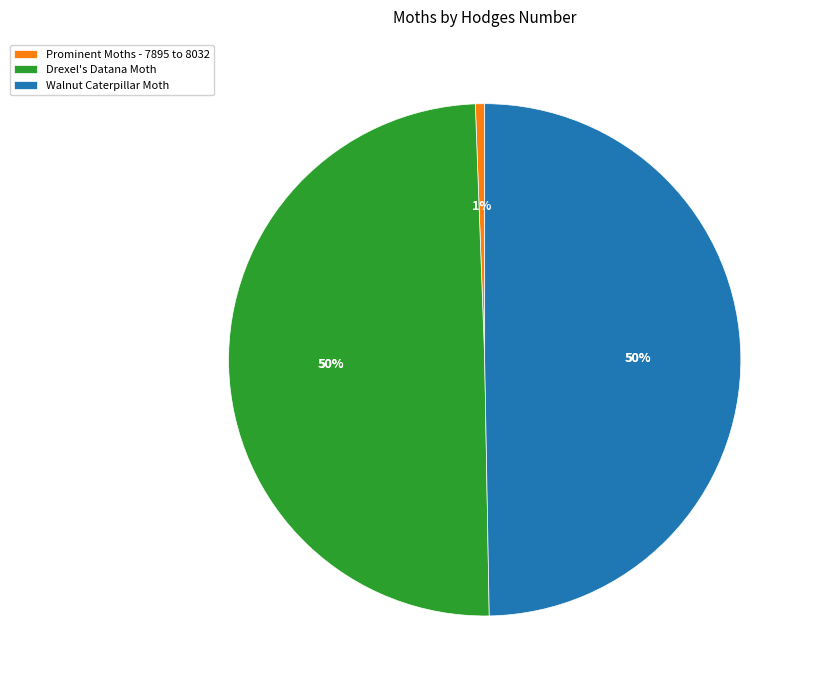

To the nearest percent, what percentage of the pie is Drexel's Datana Moth?

50%